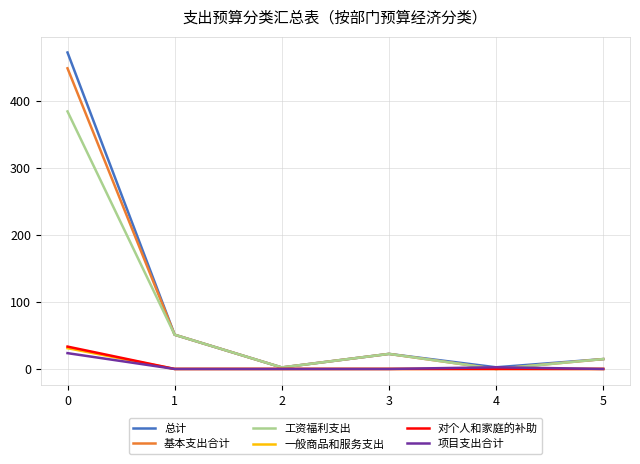

What is the total value across all series at 0?

1393.3